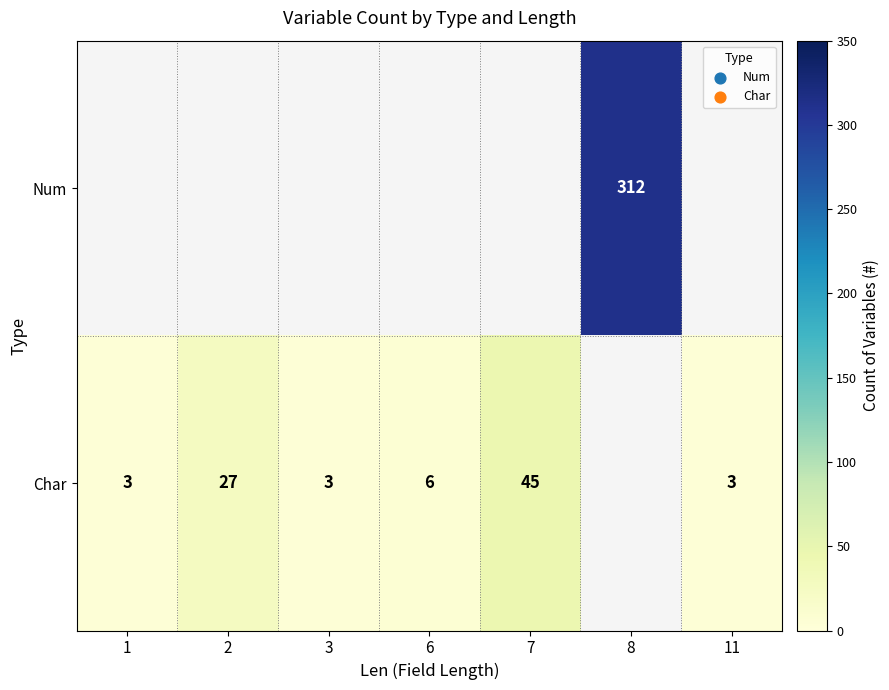

What is the sum of the Char values at 3 and 2?

30